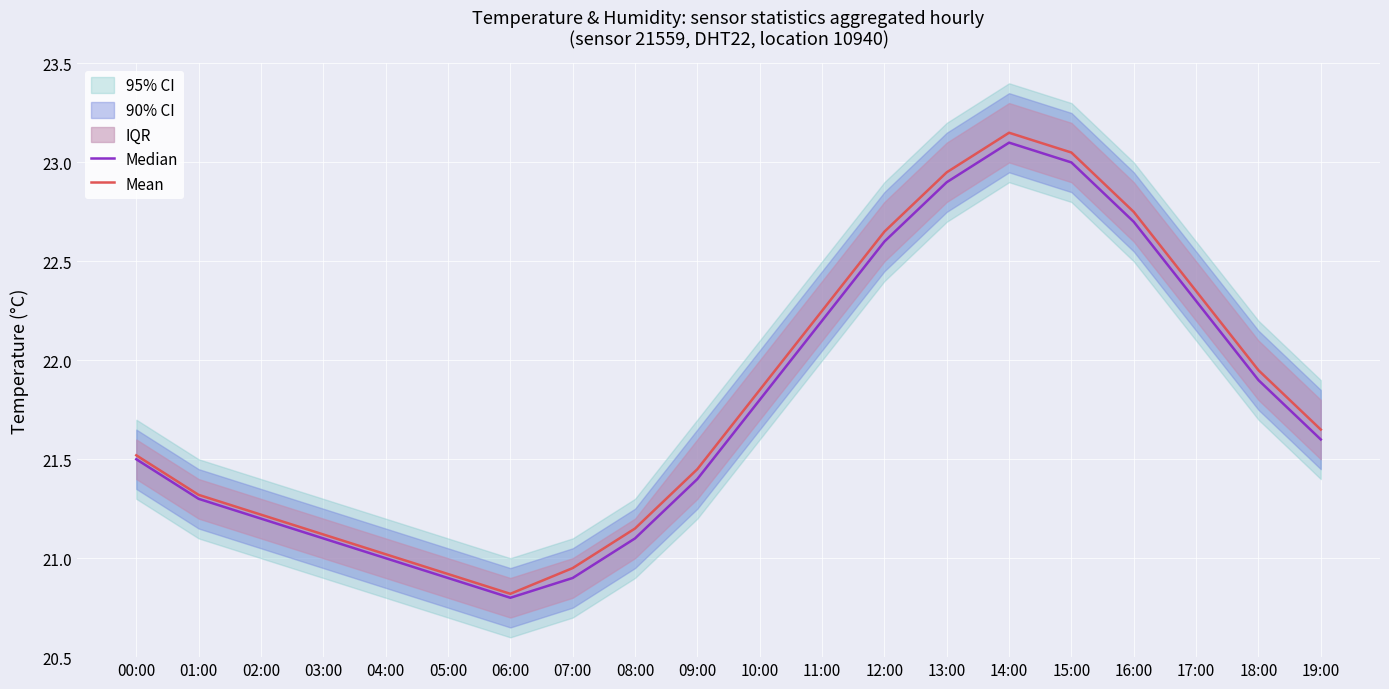

At which category is the sum across all series the highest?

14:00